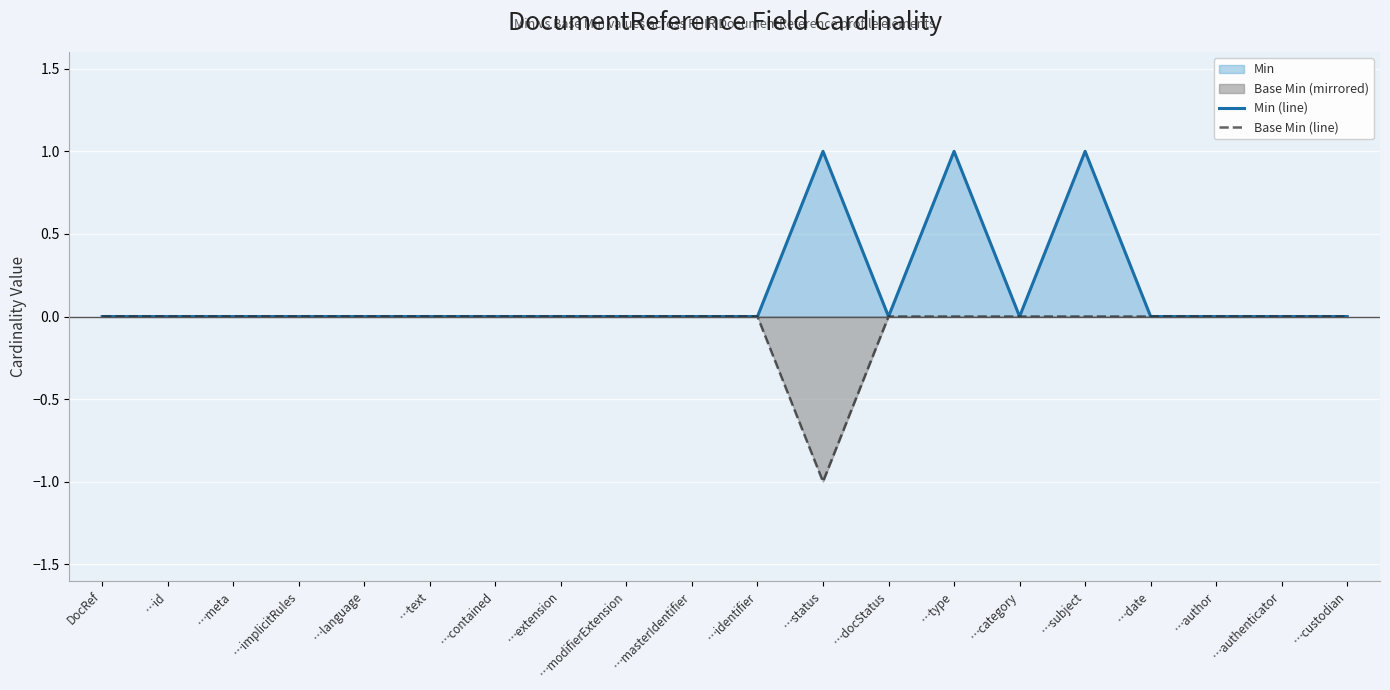

True or false: Base Min (line) and Min (line) intersect in this chart.

False